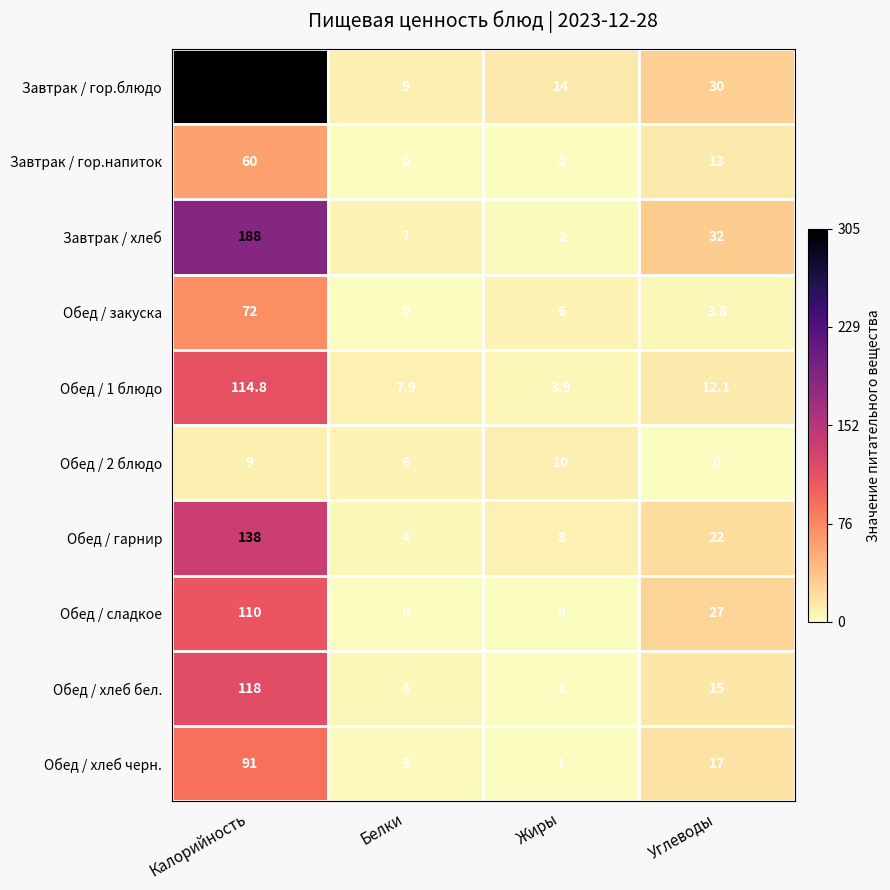

At which category is the sum across all series the highest?

Калорийность